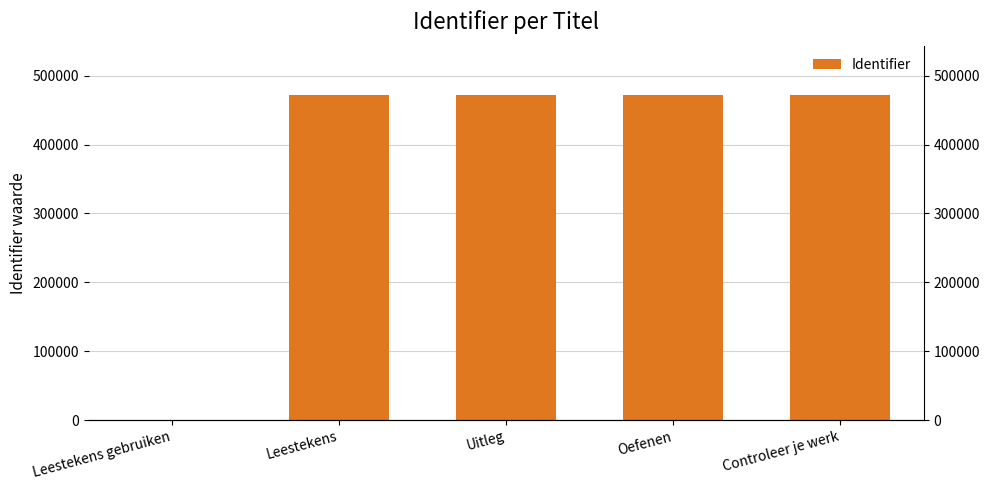

Where is the data nearest to the value 236393?

Leestekens